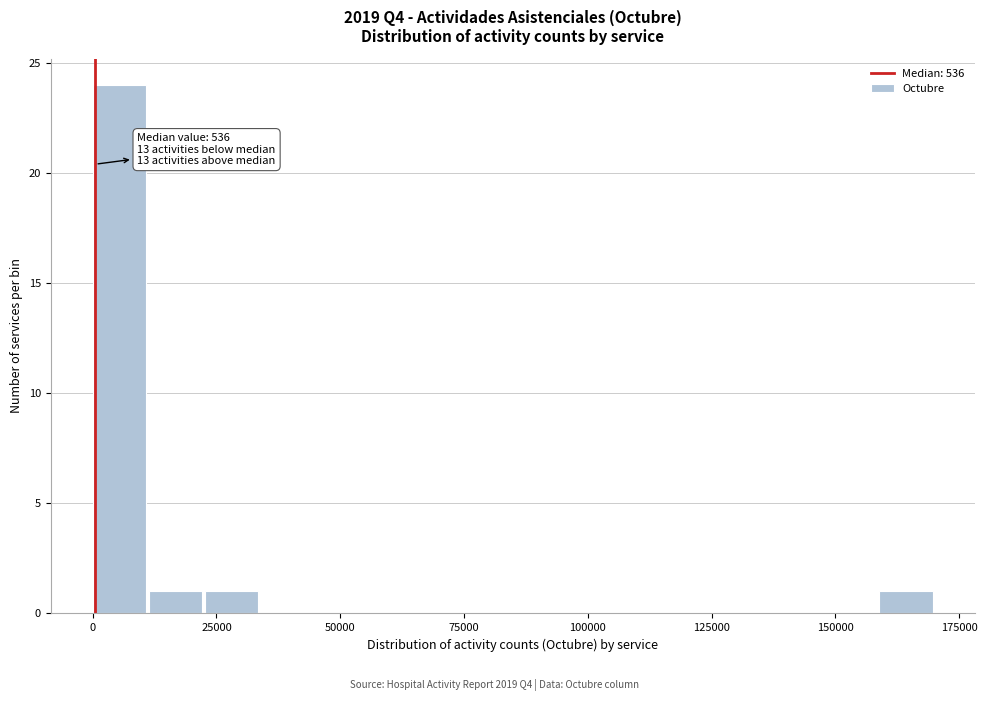

Read against the x-axis, roughly where is the centre of the tallest bar?

5000